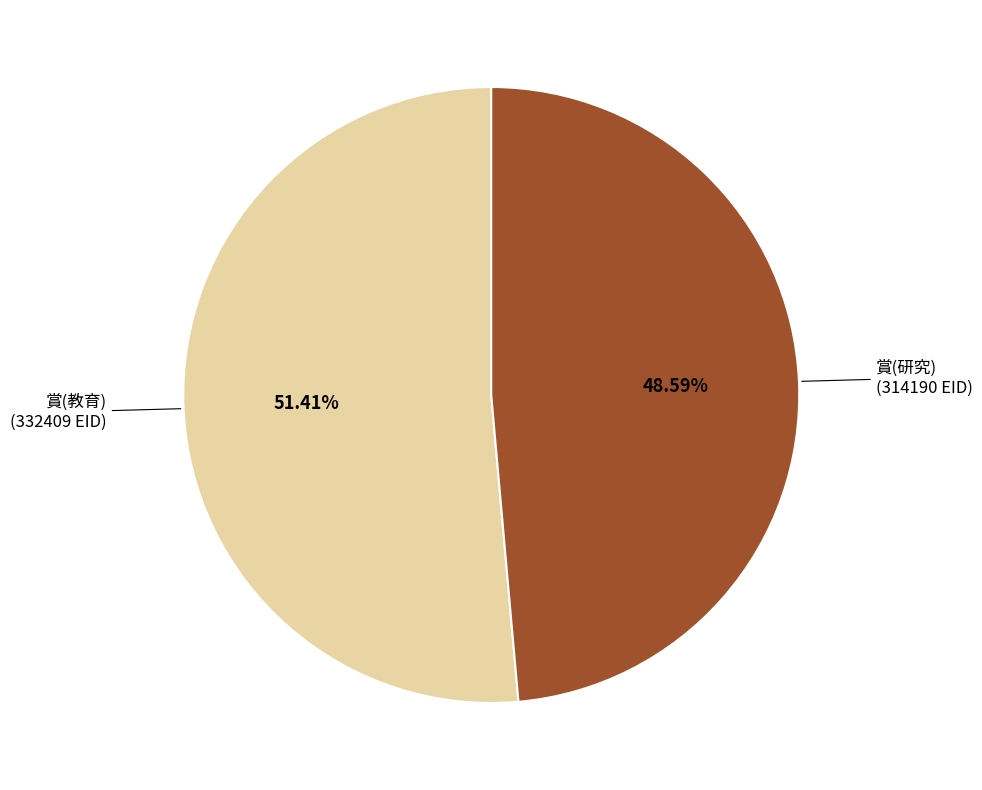

Does any single category account for the majority?

Yes